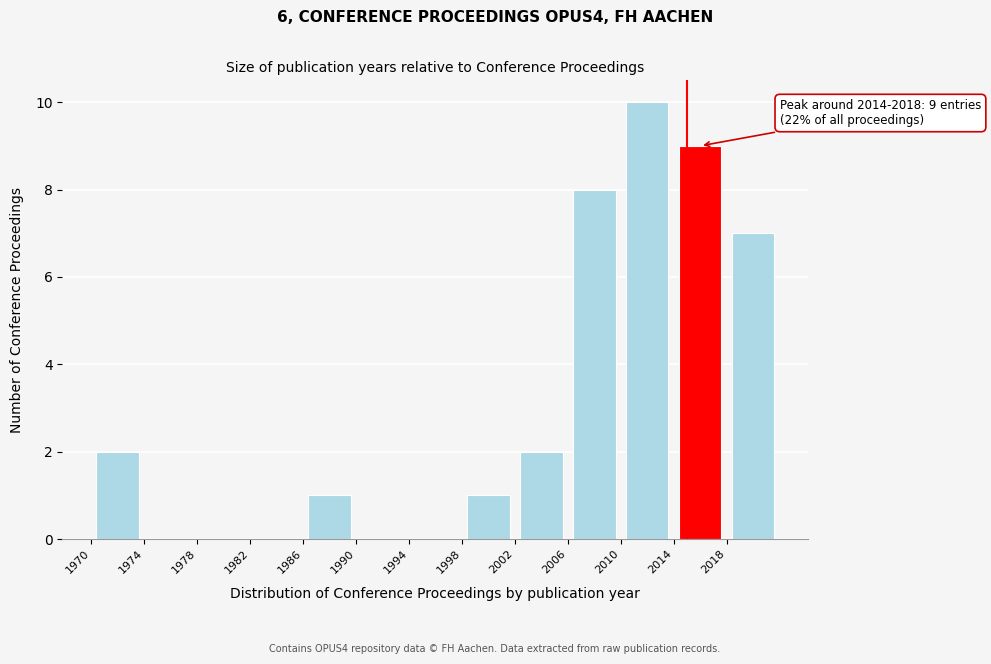

Over which range of the x-axis is the bar tallest?

2010 to 2014